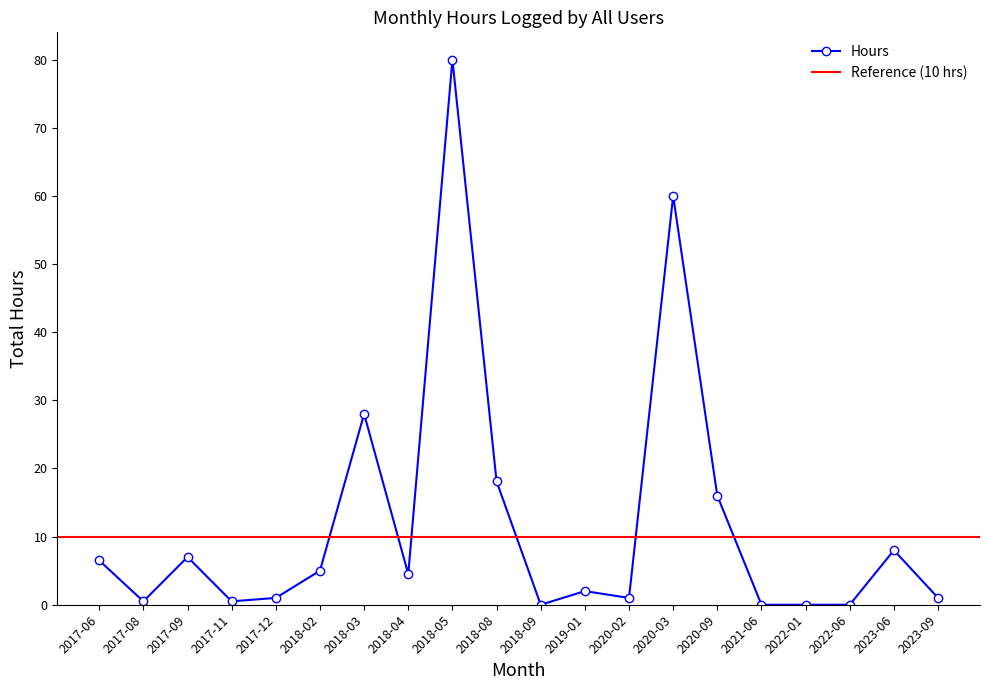

At which category does Hours reach its first local peak?

2017-09